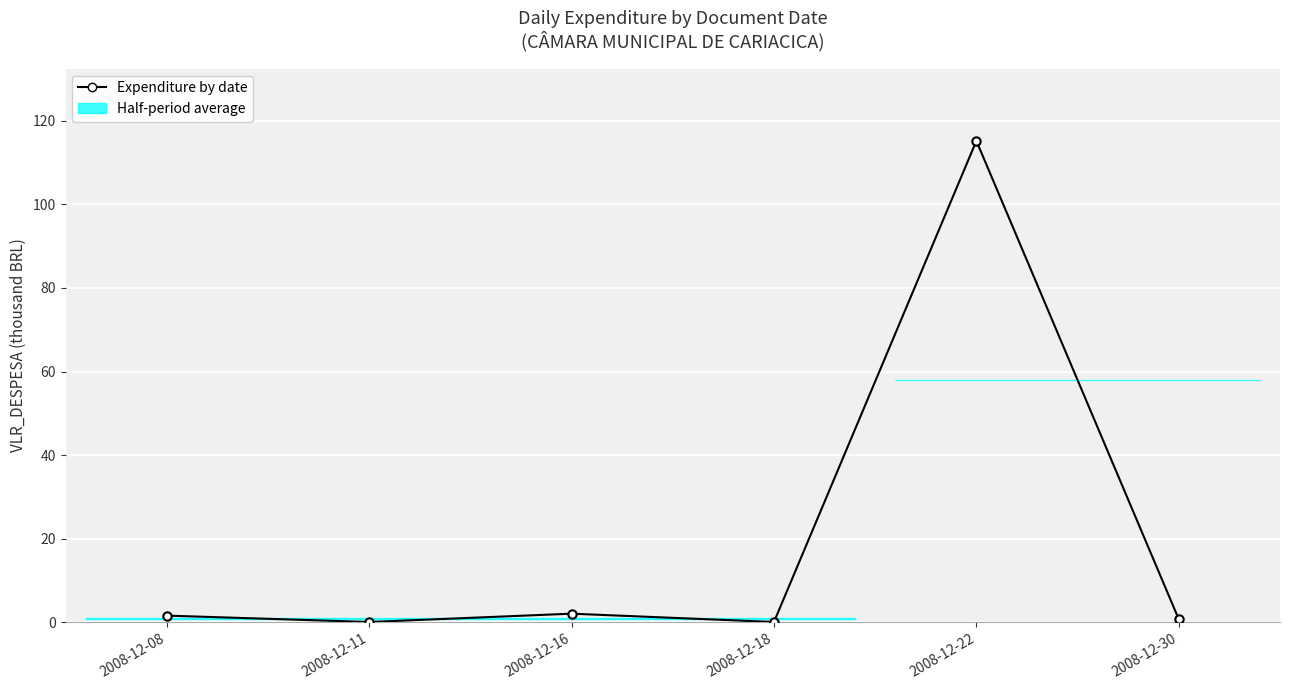

What is the difference between the values at 2008-12-11 and 2008-12-08?

1.5